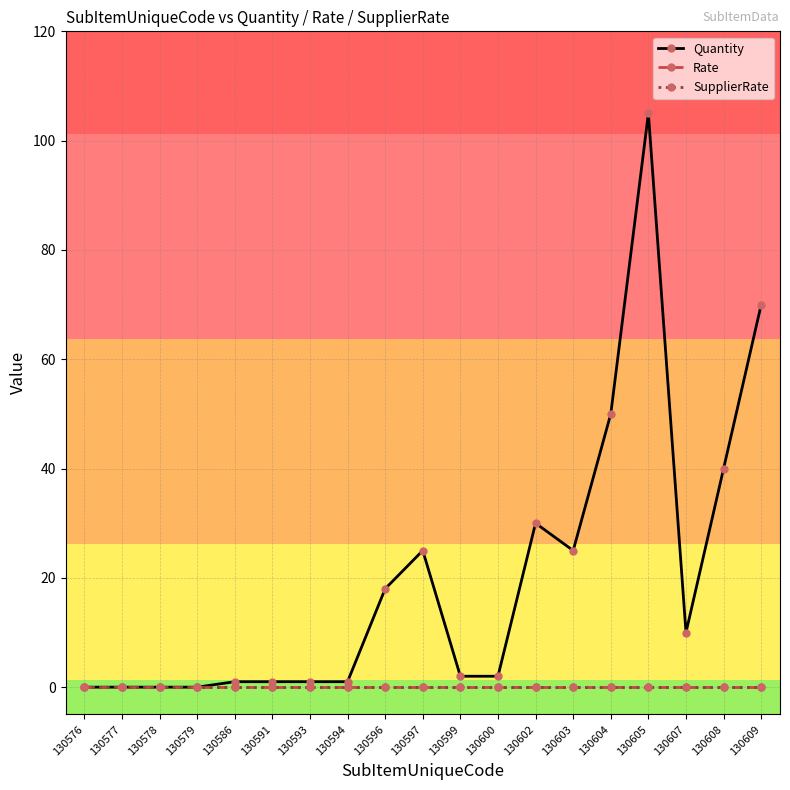

What is the greatest value displayed?

105